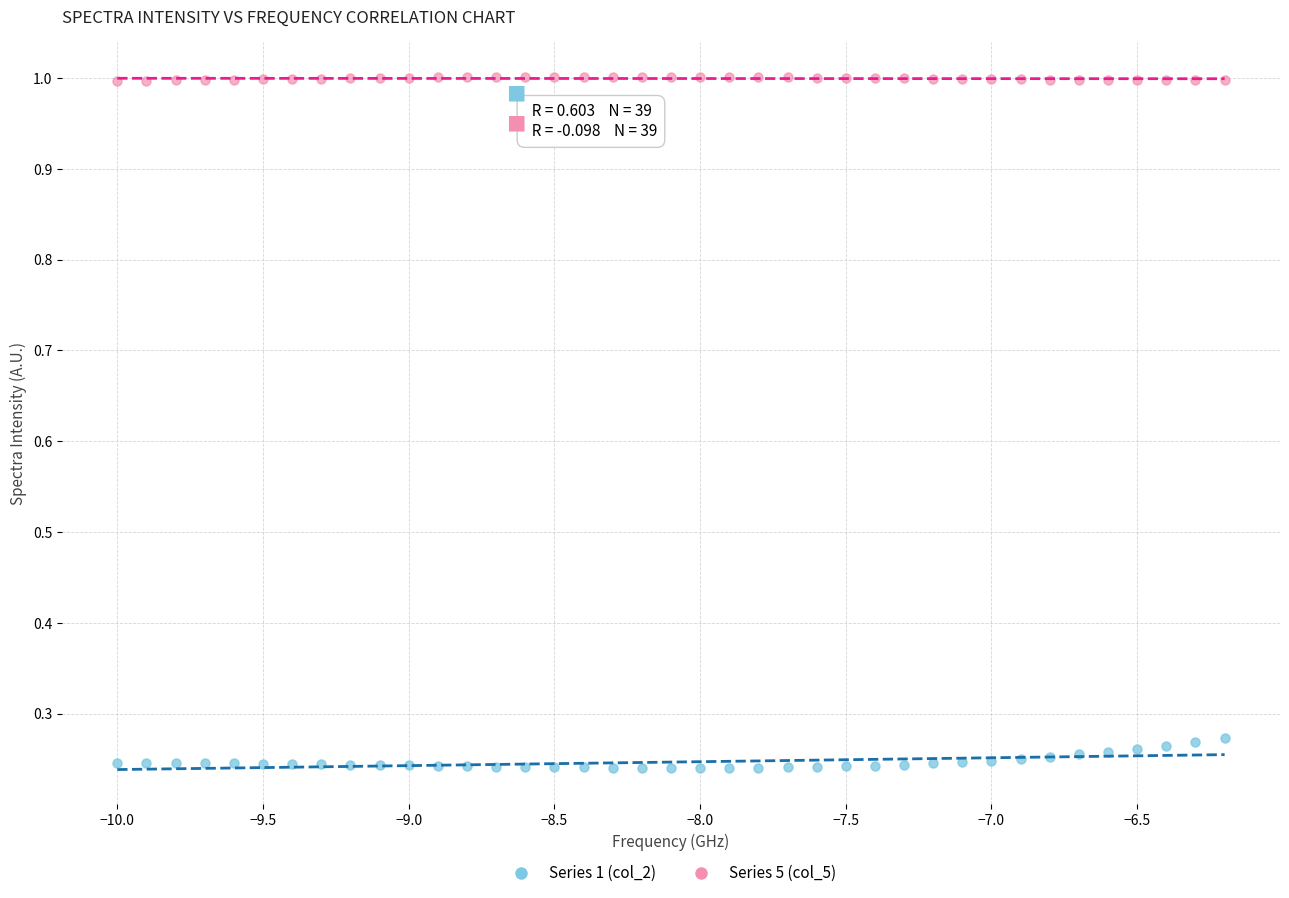

Which series reaches the minimum Y coordinate?

Series 1 (col_2)